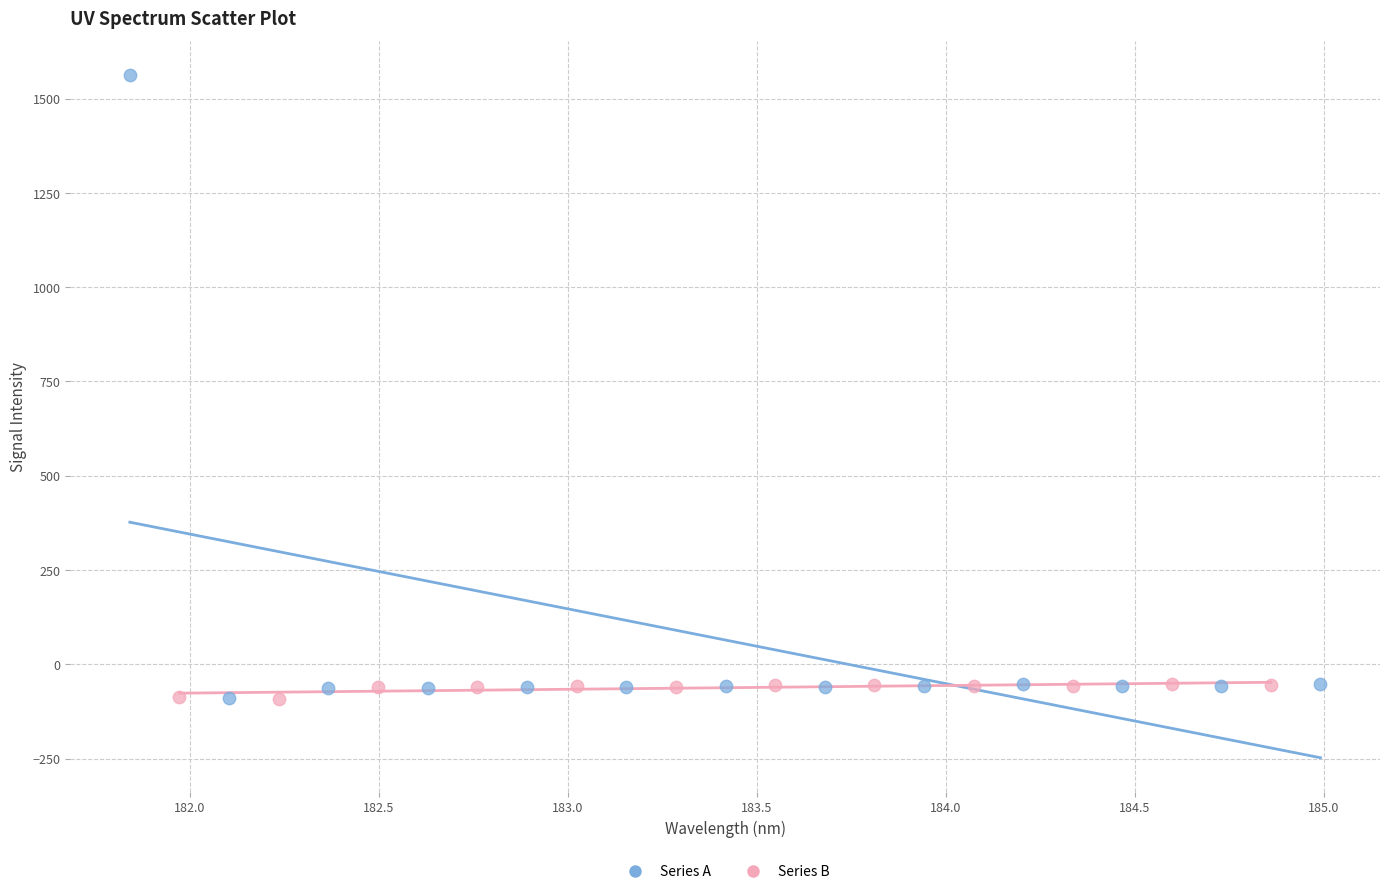

Which series reaches the maximum Y coordinate?

Series A